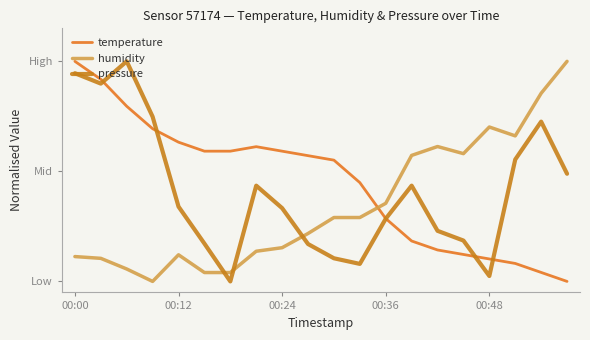

Which series has the largest total across all categories?

temperature